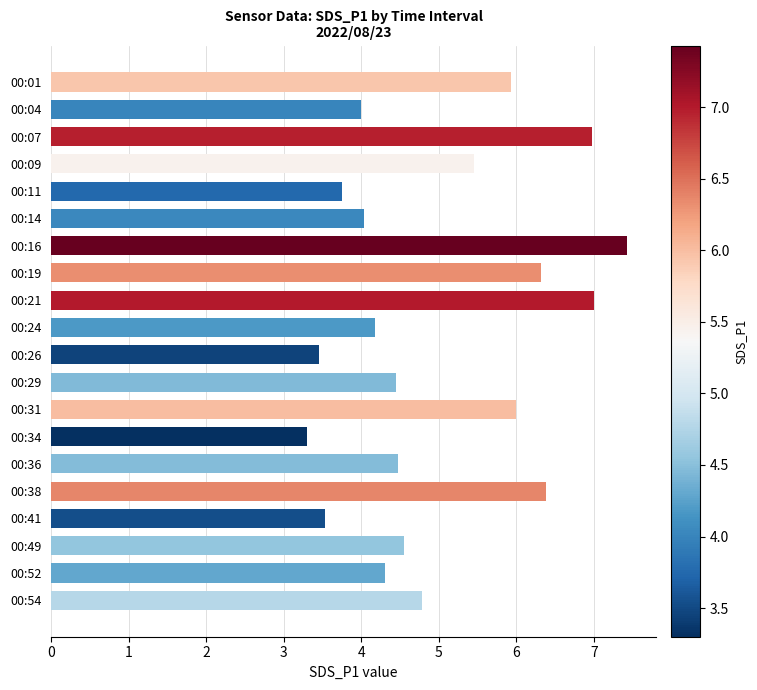

What is the minimum value shown in the chart?

3.3